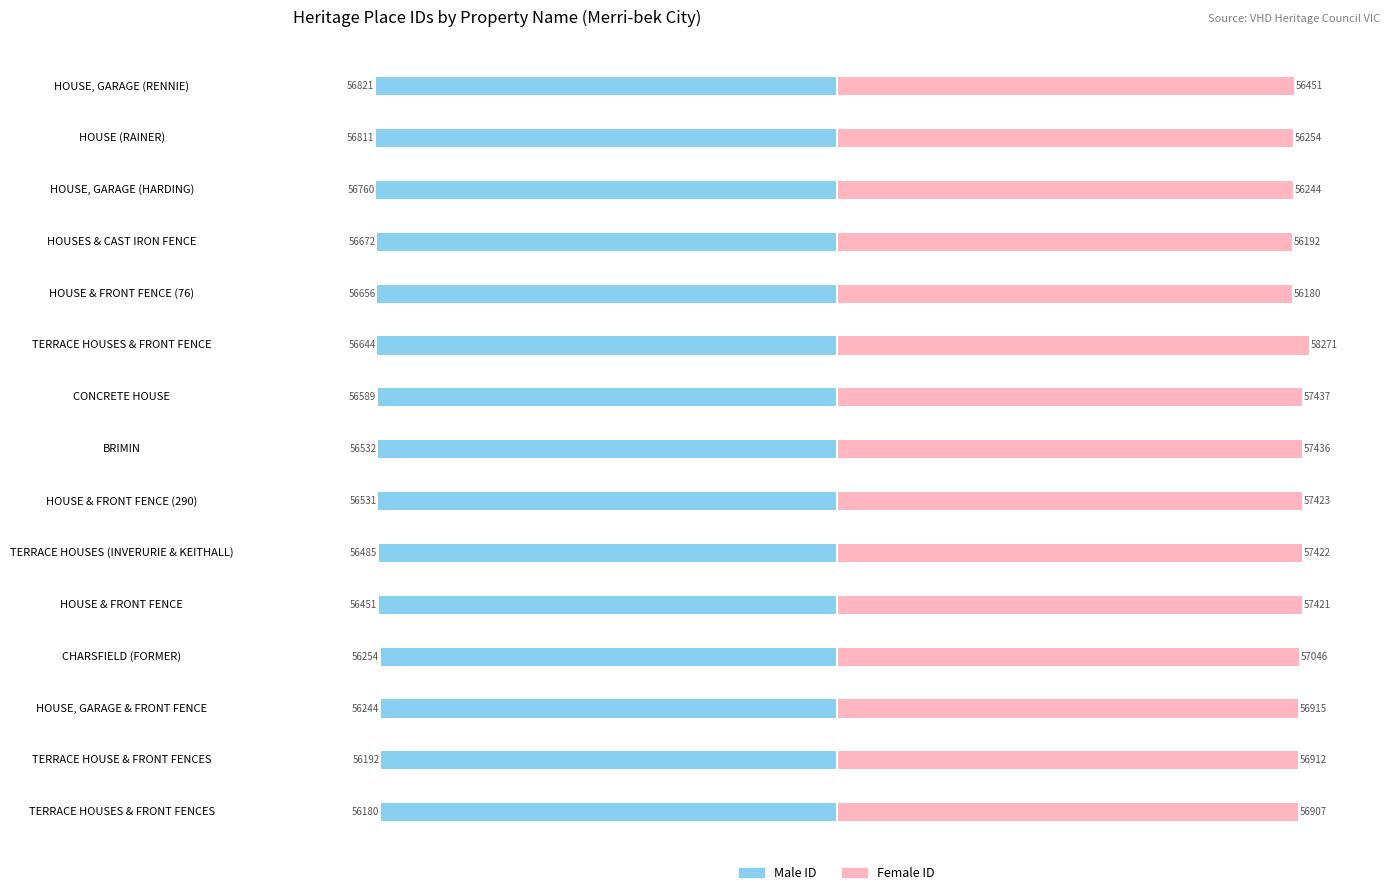

List the labels in order of Male value, largest first.

TERRACE HOUSES & FRONT FENCES, TERRACE HOUSE & FRONT FENCES, HOUSE, GARAGE & FRONT FENCE, CHARSFIELD (FORMER), HOUSE & FRONT FENCE, TERRACE HOUSES (INVERURIE & KEITHALL), HOUSE & FRONT FENCE (290), BRIMIN, CONCRETE HOUSE, TERRACE HOUSES & FRONT FENCE, HOUSE & FRONT FENCE (76), HOUSES & CAST IRON FENCE, HOUSE, GARAGE (HARDING), HOUSE (RAINER), HOUSE, GARAGE (RENNIE)